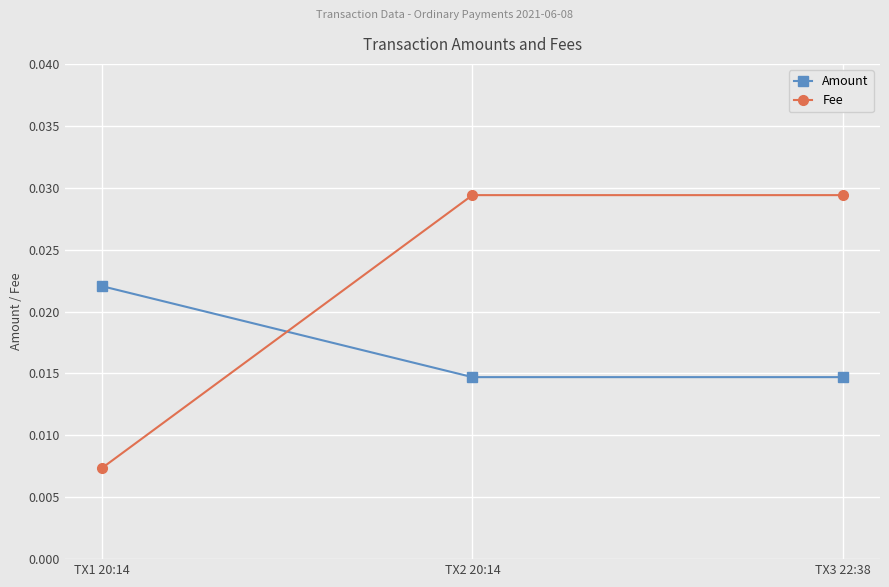

Rank the series by their maximum value, from lowest to highest.

Amount, Fee